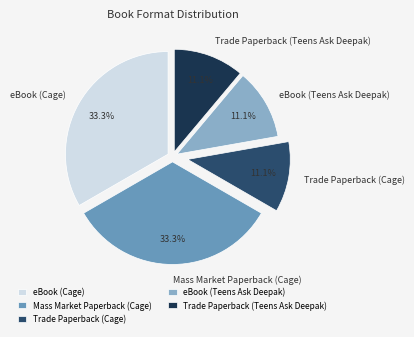

Do Trade Paperback (Teens Ask Deepak) and eBook (Cage) together represent more than half of the pie?

No